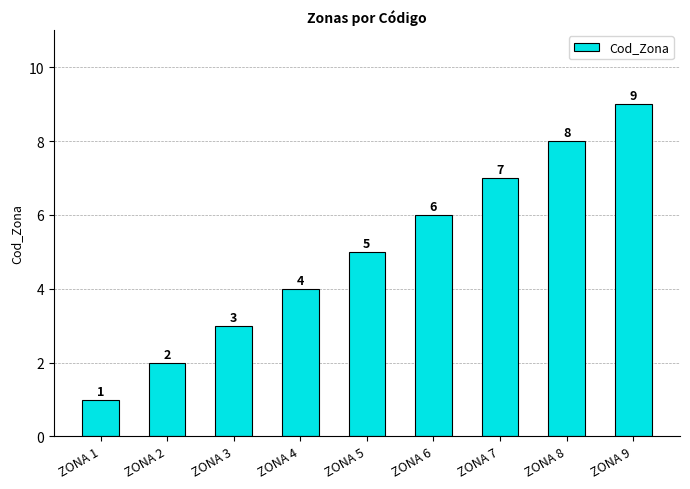

What is the maximum value shown in the chart?

9